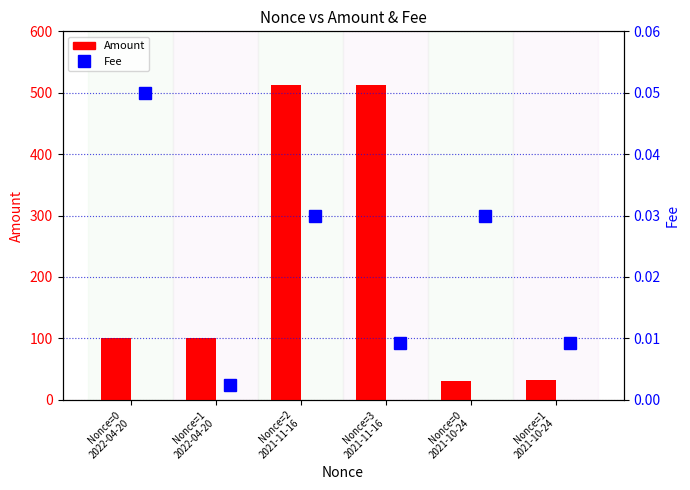

Rank the series at Nonce=2
2021-11-16 from lowest to highest value.

Fee, Amount